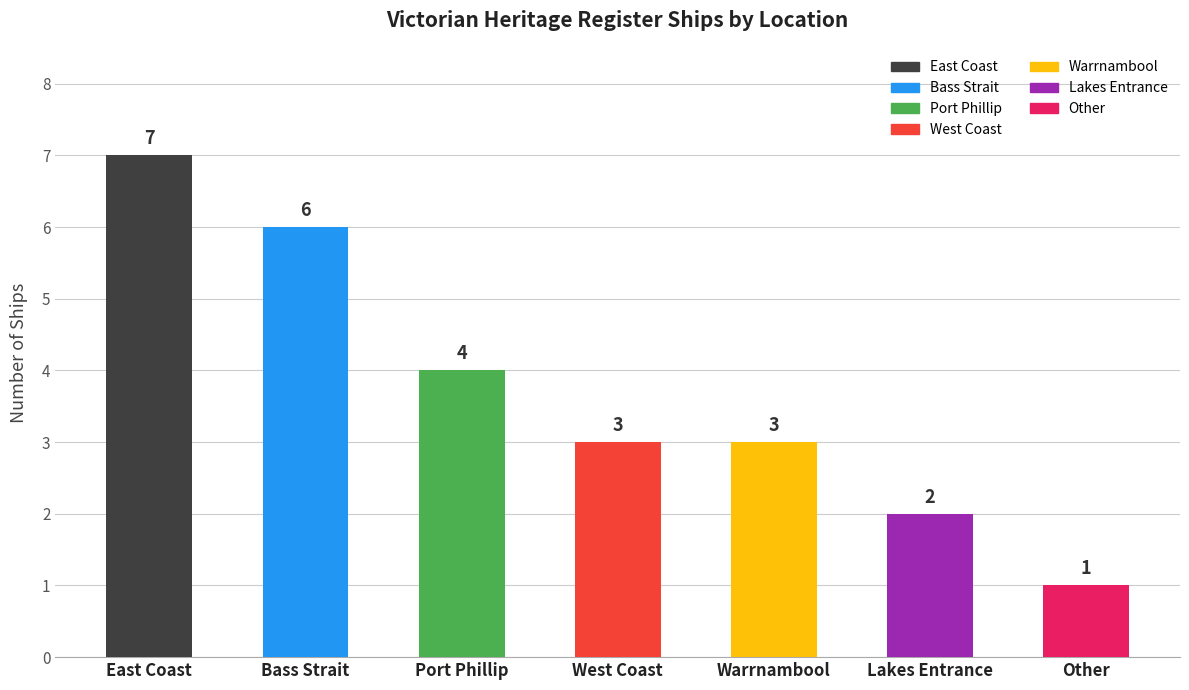

The value at West Coast is 3. True or false?

True